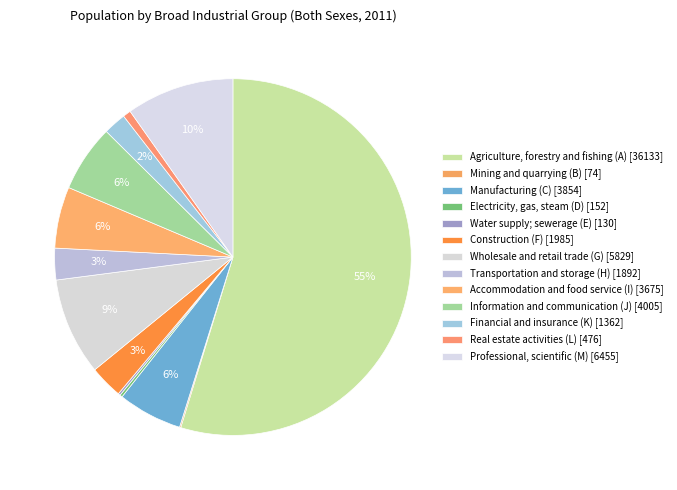

How many segments does this pie chart have?

13